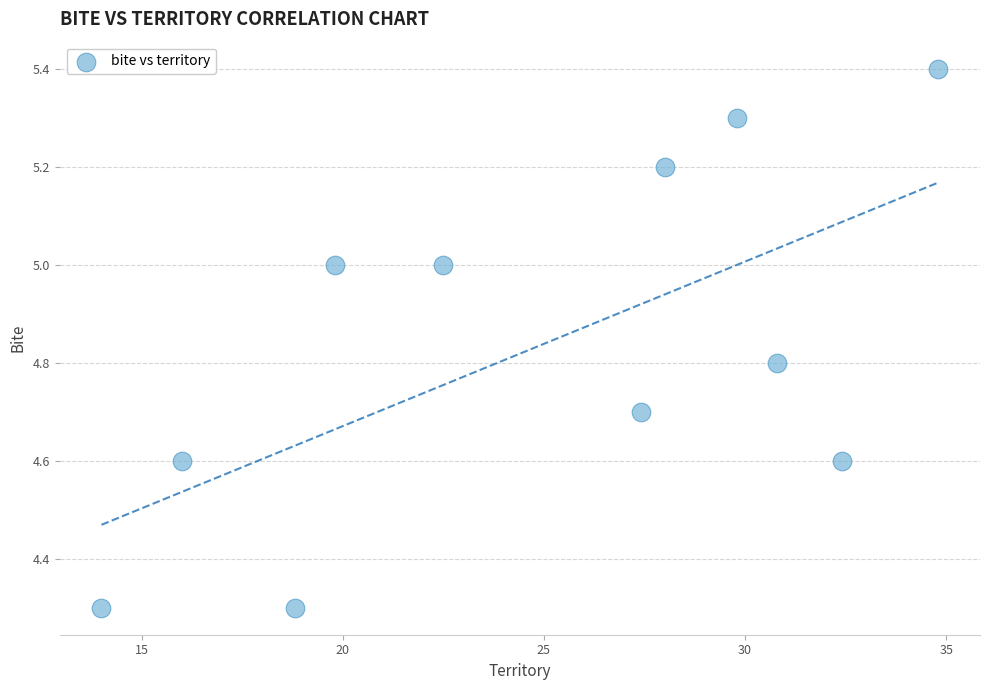

What is the range of Y values (max minus min)?

1.1